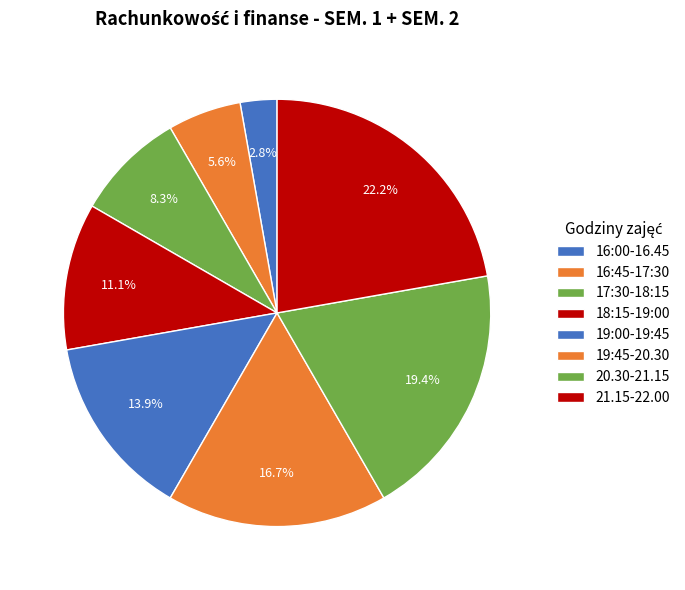

Combined, do 19:00-19:45 and 18:15-19:00 account for over 50%?

No